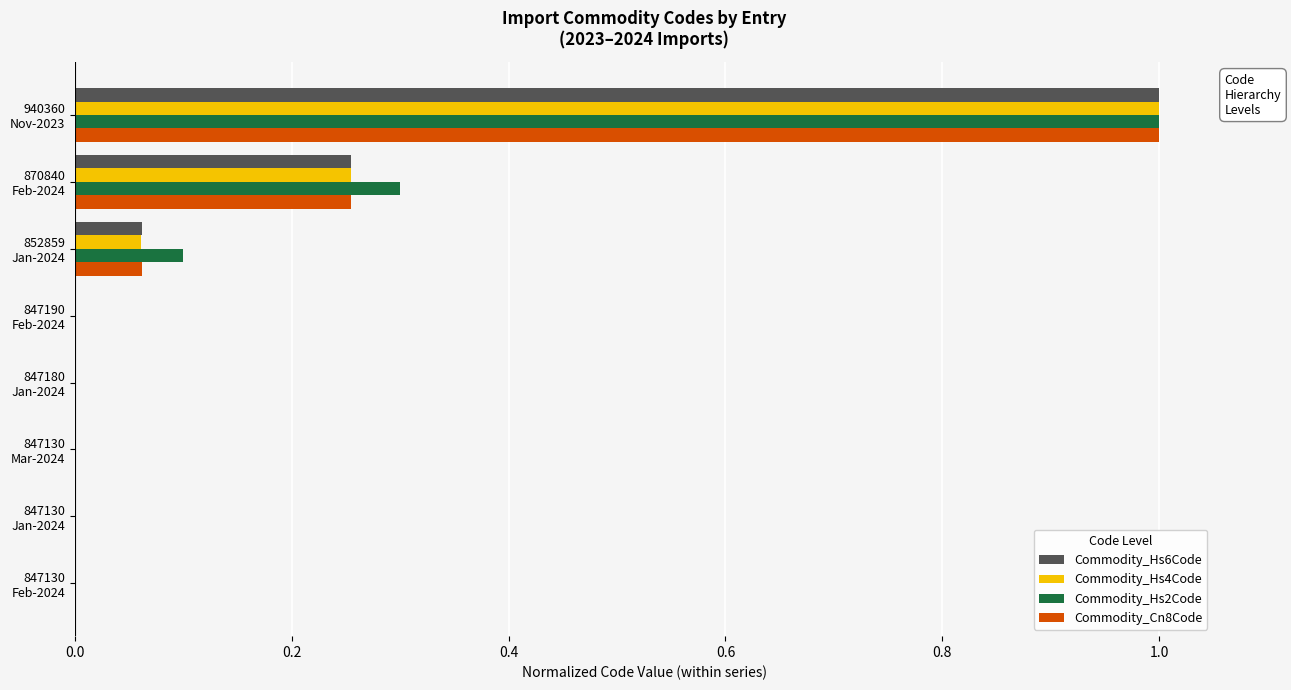

How many categories are shown in the chart?

8